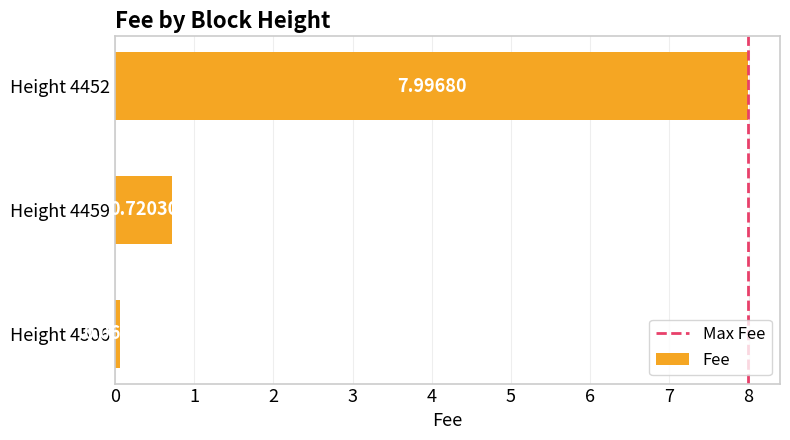

What is the maximum value shown in the chart?

8.0